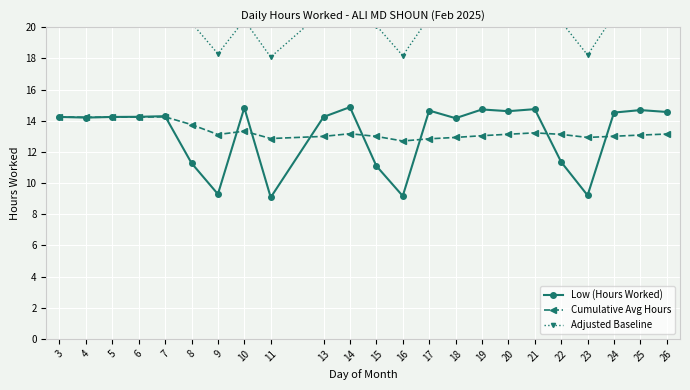

True or false: Low (Hours Worked) and Cumulative Avg Hours intersect in this chart.

True